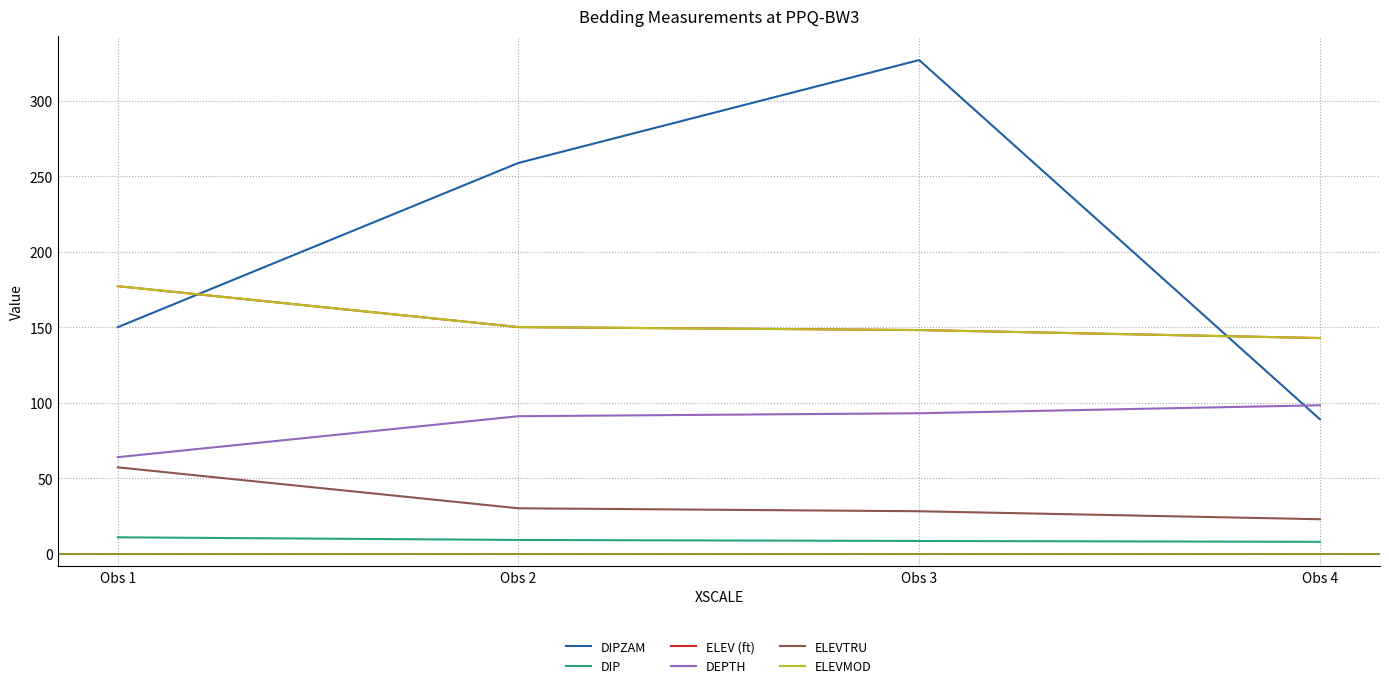

Does the chart have visible grid lines?

Yes